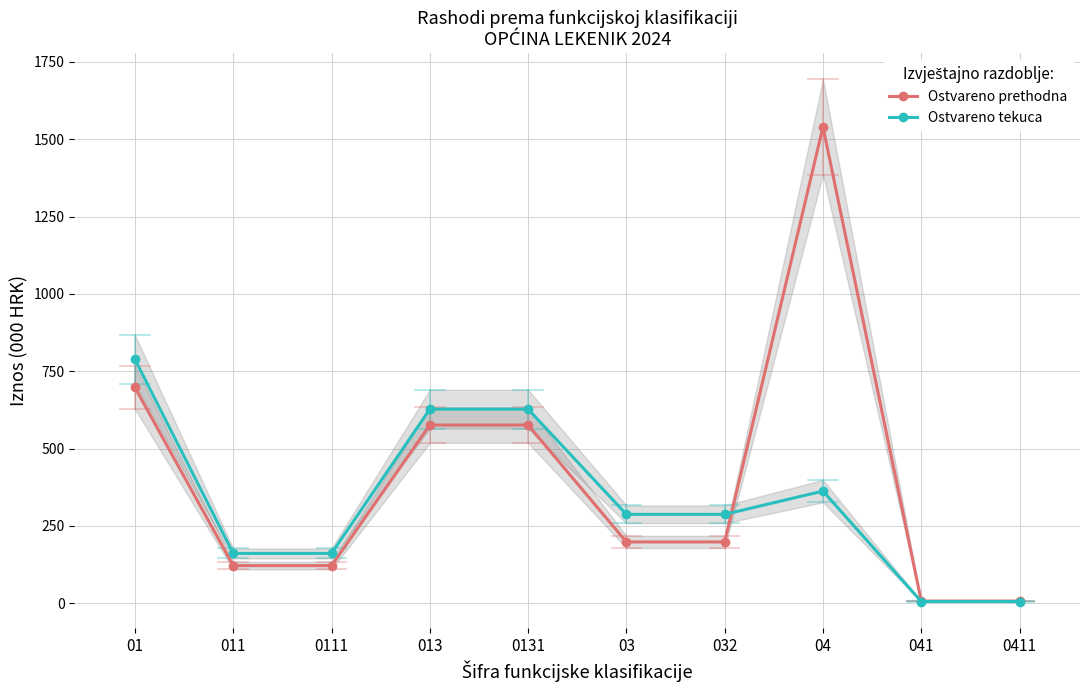

Reading right to left, list all the values displayed in this chart.

Ostvareno prethodna: 0411=6.9	041=6.9	04=1539.9	032=198.0	03=198.0	0131=576.0	013=576.0	0111=121.5	011=121.5	01=697.5
Ostvareno tekuca: 0411=5.4	041=5.4	04=362.4	032=287.2	03=287.2	0131=627.3	013=627.3	0111=160.9	011=160.9	01=788.2